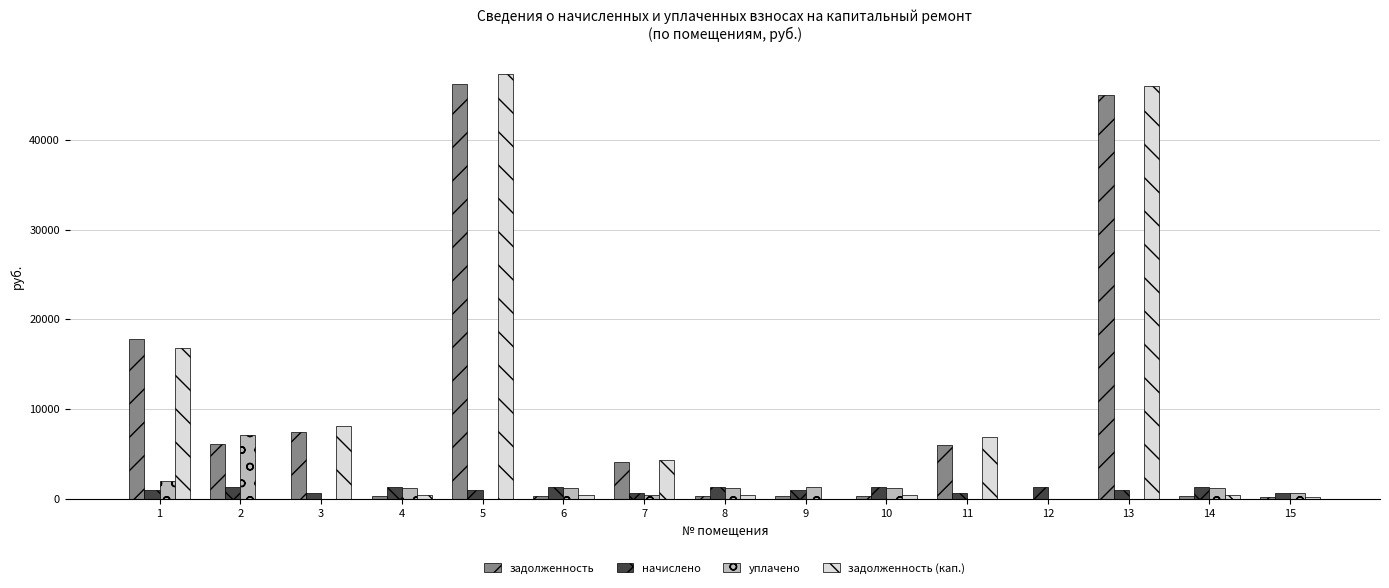

What is the sum of all задолженность (кап.) values?

131981.2